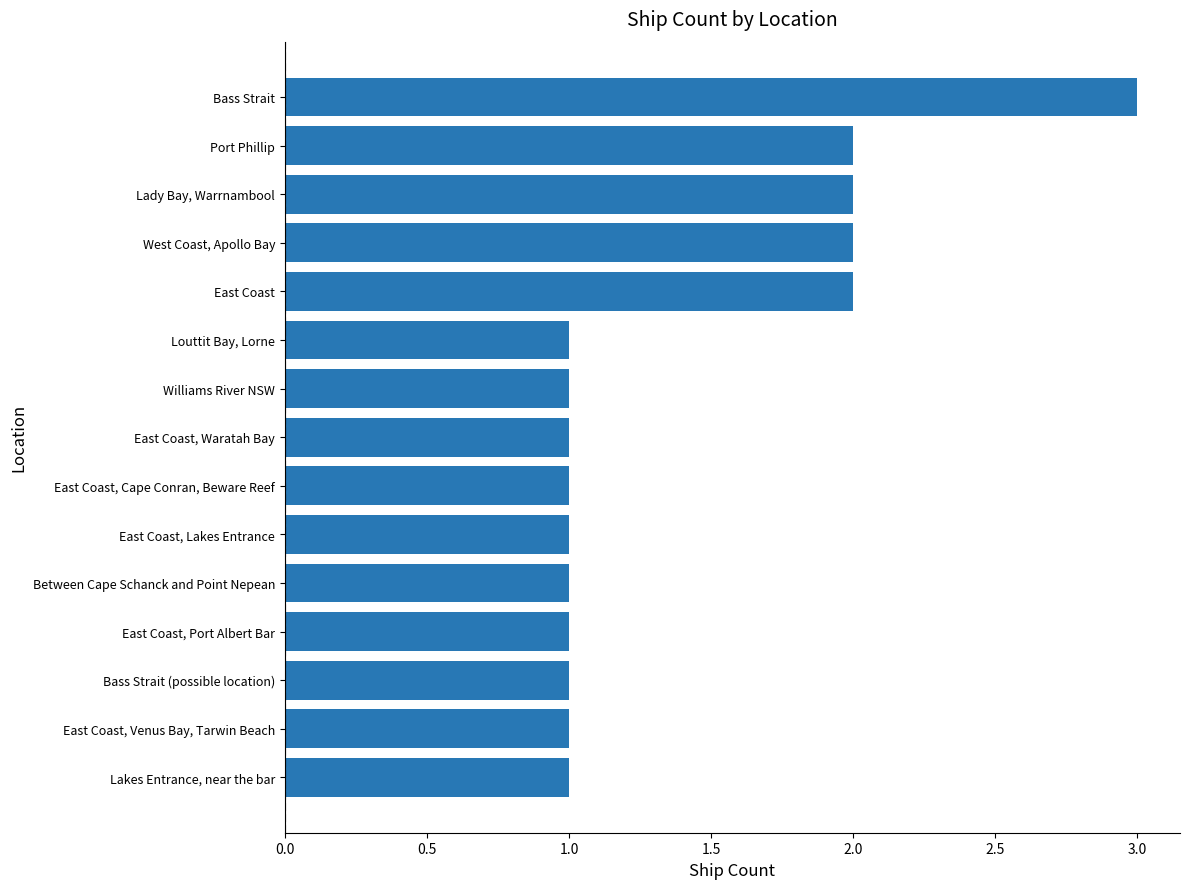

What is the minimum value shown in the chart?

1